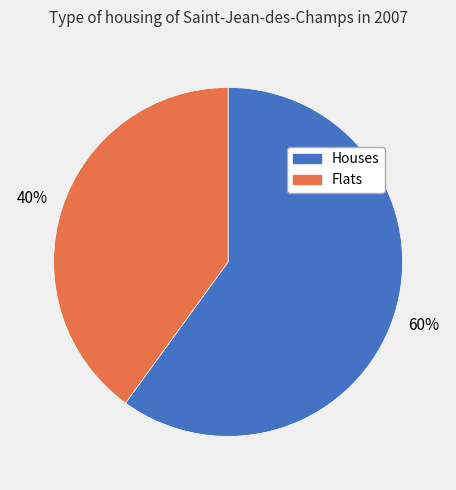

What percentage is the Flats slice, to the nearest percent?

40%